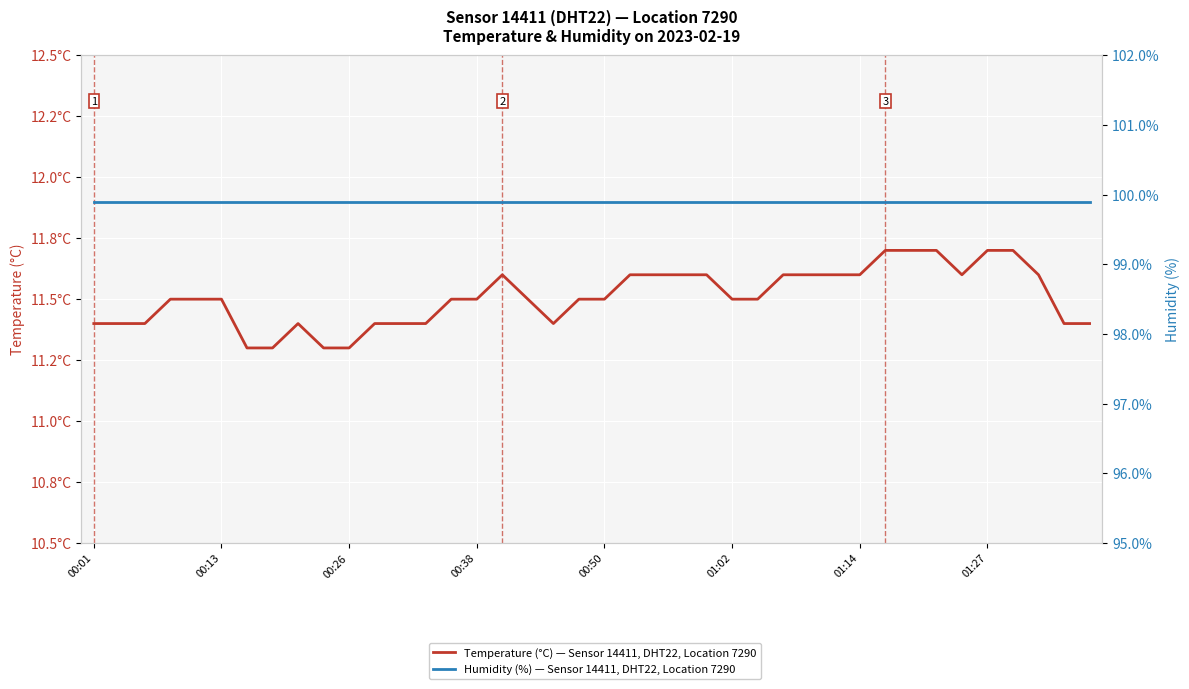

How many lines are shown in the chart?

2